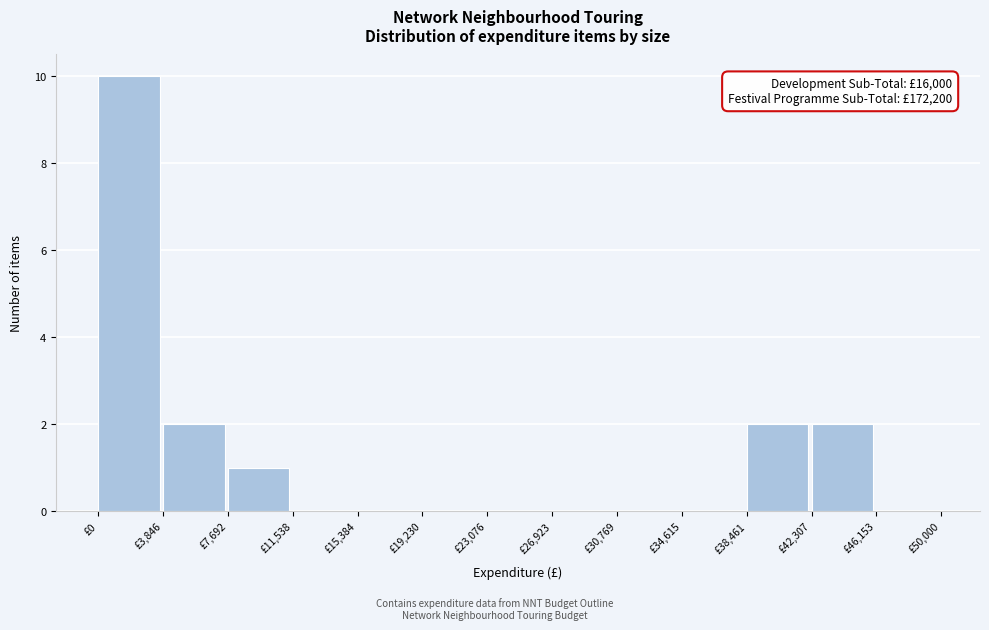

Which range on the x-axis has the tallest bar?

0 to 4000